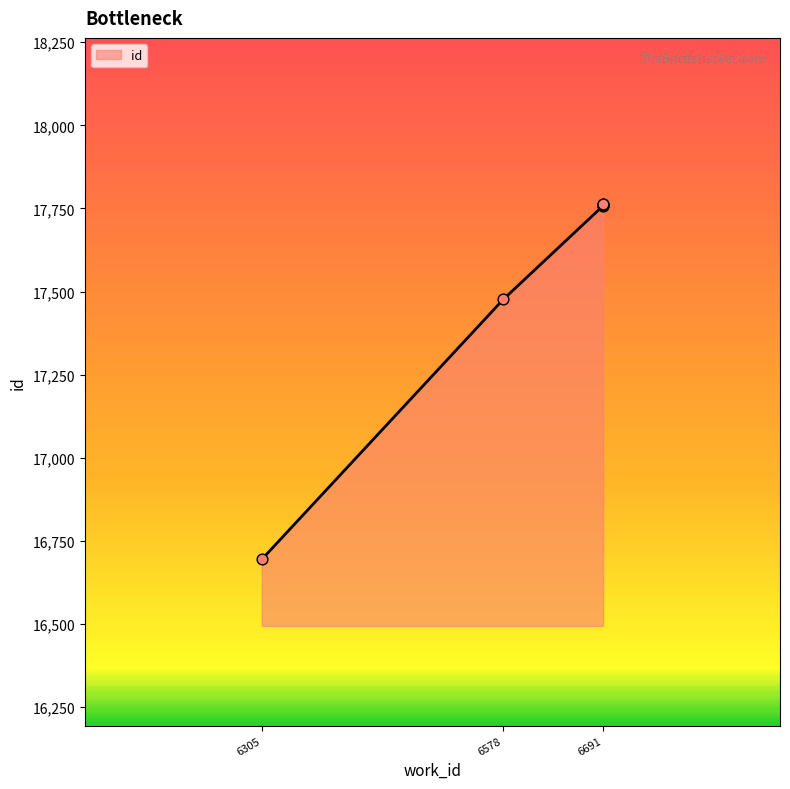

What is the ratio of the value at 6578 to the value at 6691?

1.0